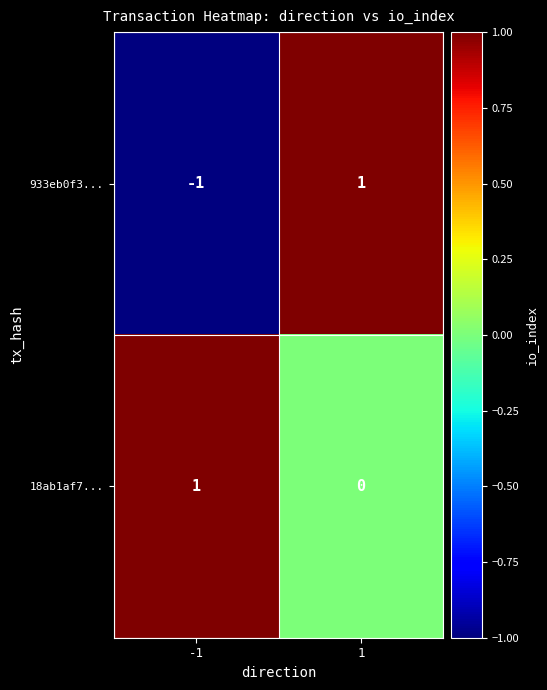

Reading left to right, extract all data points from this chart.

933eb0f3...: -1=-1	1=1
18ab1af7...: -1=1	1=0